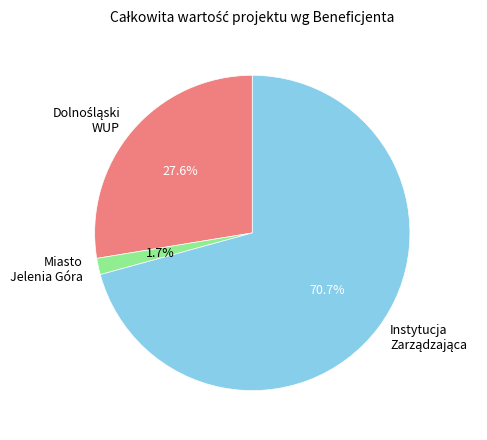

How much of the chart is everything except Miasto Jelenia Góra?

98.3%